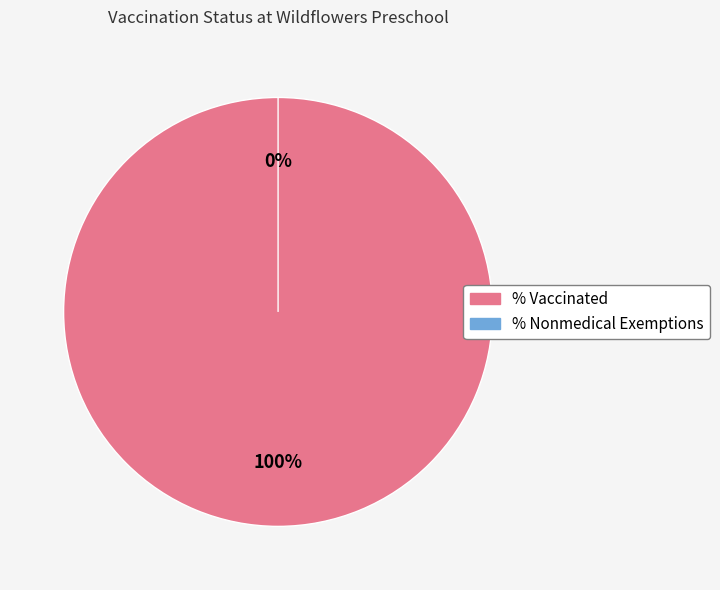

Which slice is the smallest?

% Nonmedical Exemptions